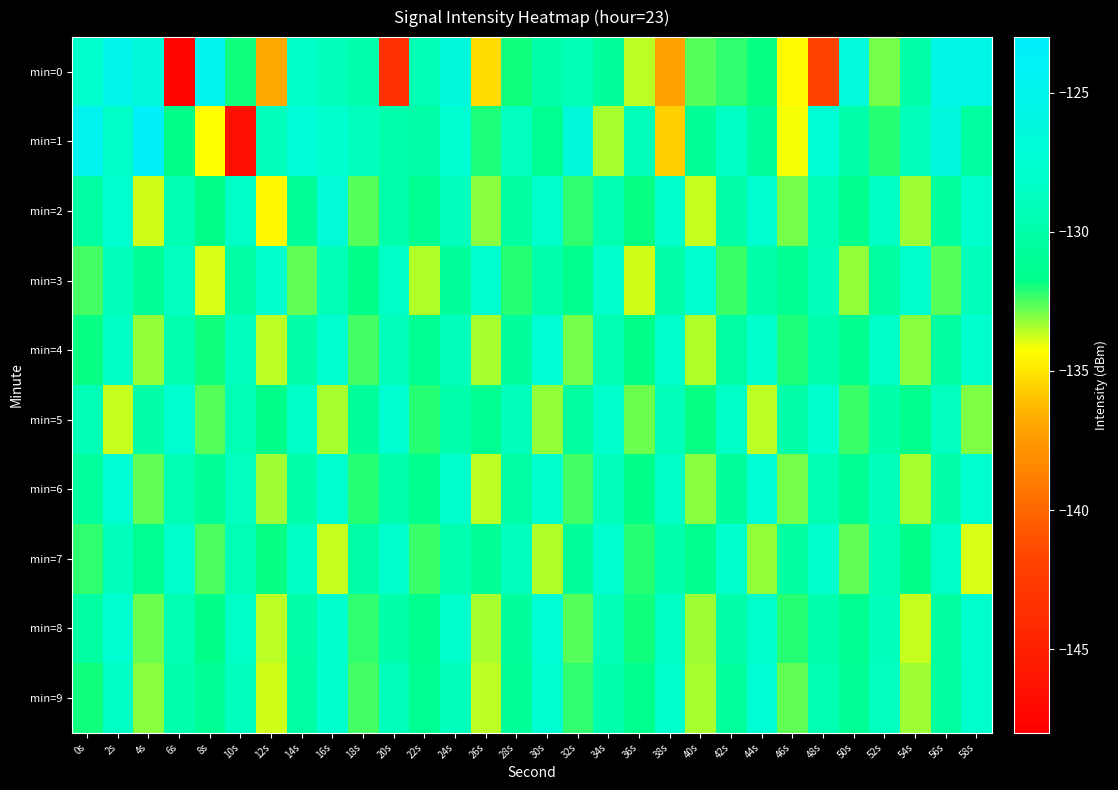

Between 10s and 34s, which series saw the biggest shift?

min=1